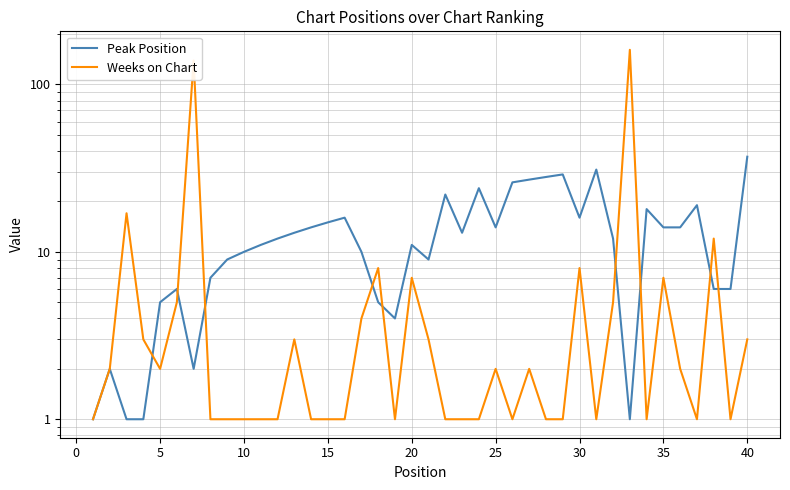

The value of Weeks on Chart at 11 is 0. True or false?

False